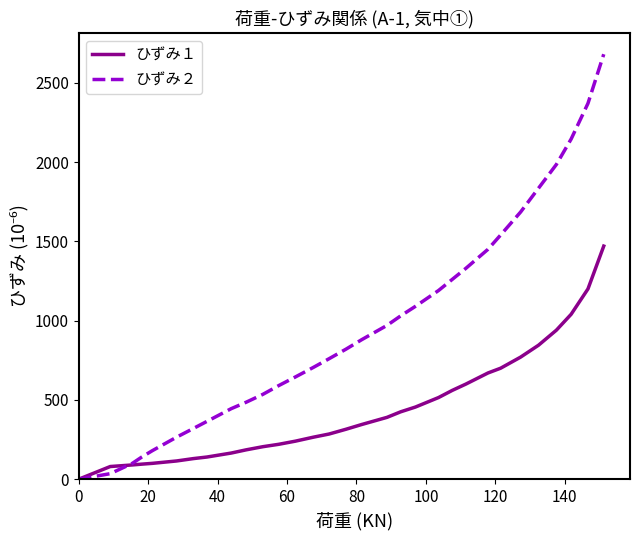

True or false: ひずみ１ and ひずみ２ intersect in this chart.

True